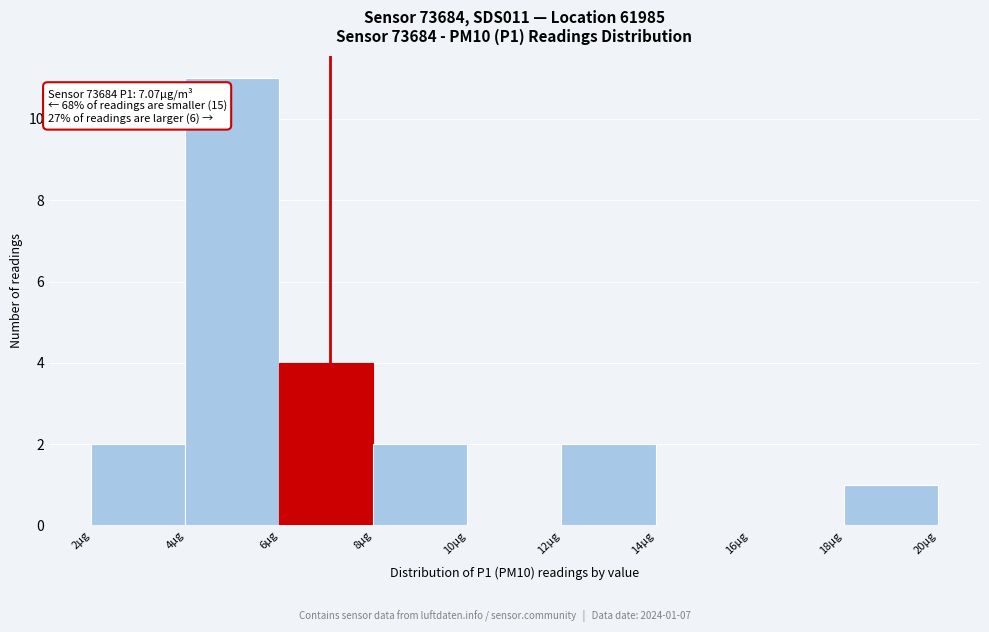

Which range on the x-axis has the tallest bar?

4 to 6